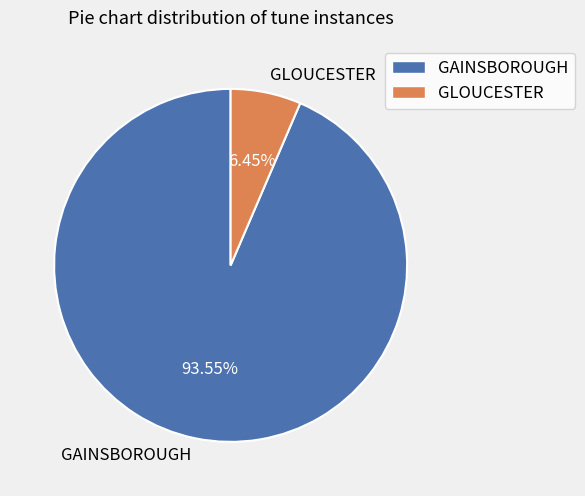

What percentage is NOT represented by GLOUCESTER?

93.5%